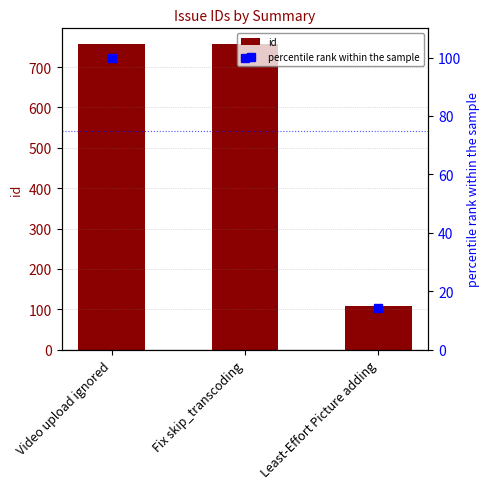

Reading right to left, what are all the values shown in this chart?

id: Least-Effort Picture adding=109.0	Fix skip_transcoding=758.0	Video upload ignored=757.0
percentile rank within the sample: Least-Effort Picture adding=14.4	Fix skip_transcoding=100.0	Video upload ignored=99.9